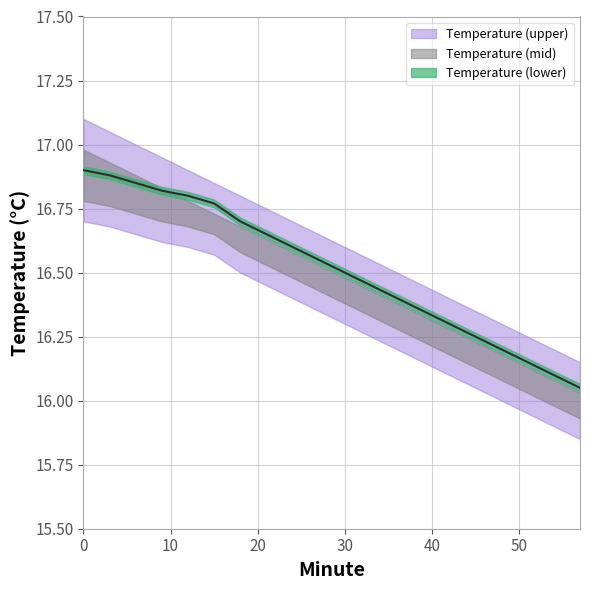

How many distinct data groups are displayed?

3